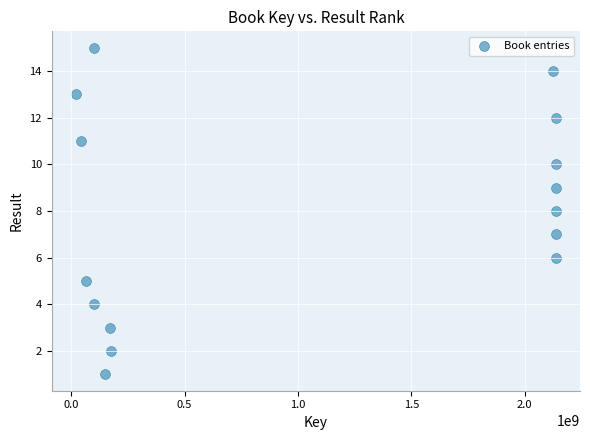

What is the range of Y values (max minus min)?

14